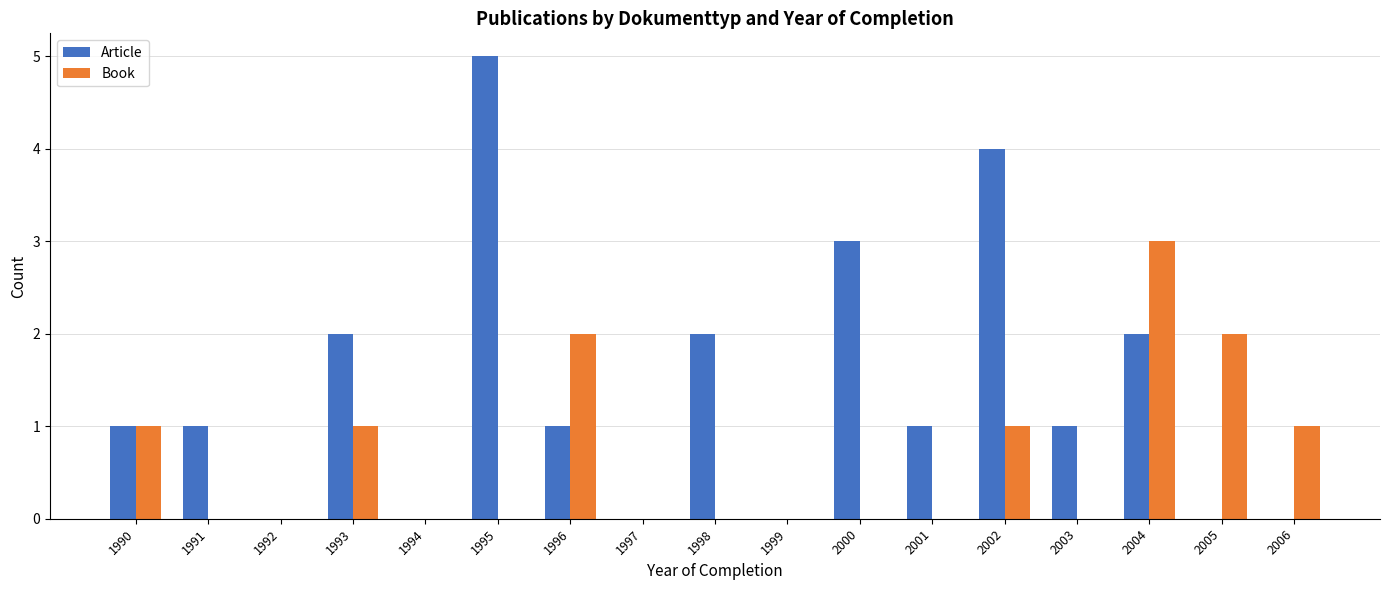

Is the value of Article at 2004 greater than the value of Book at 2003?

Yes